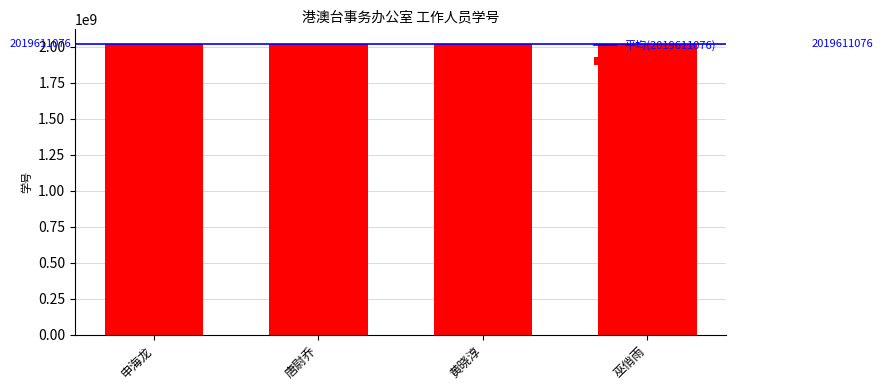

How many bars are there in total?

4